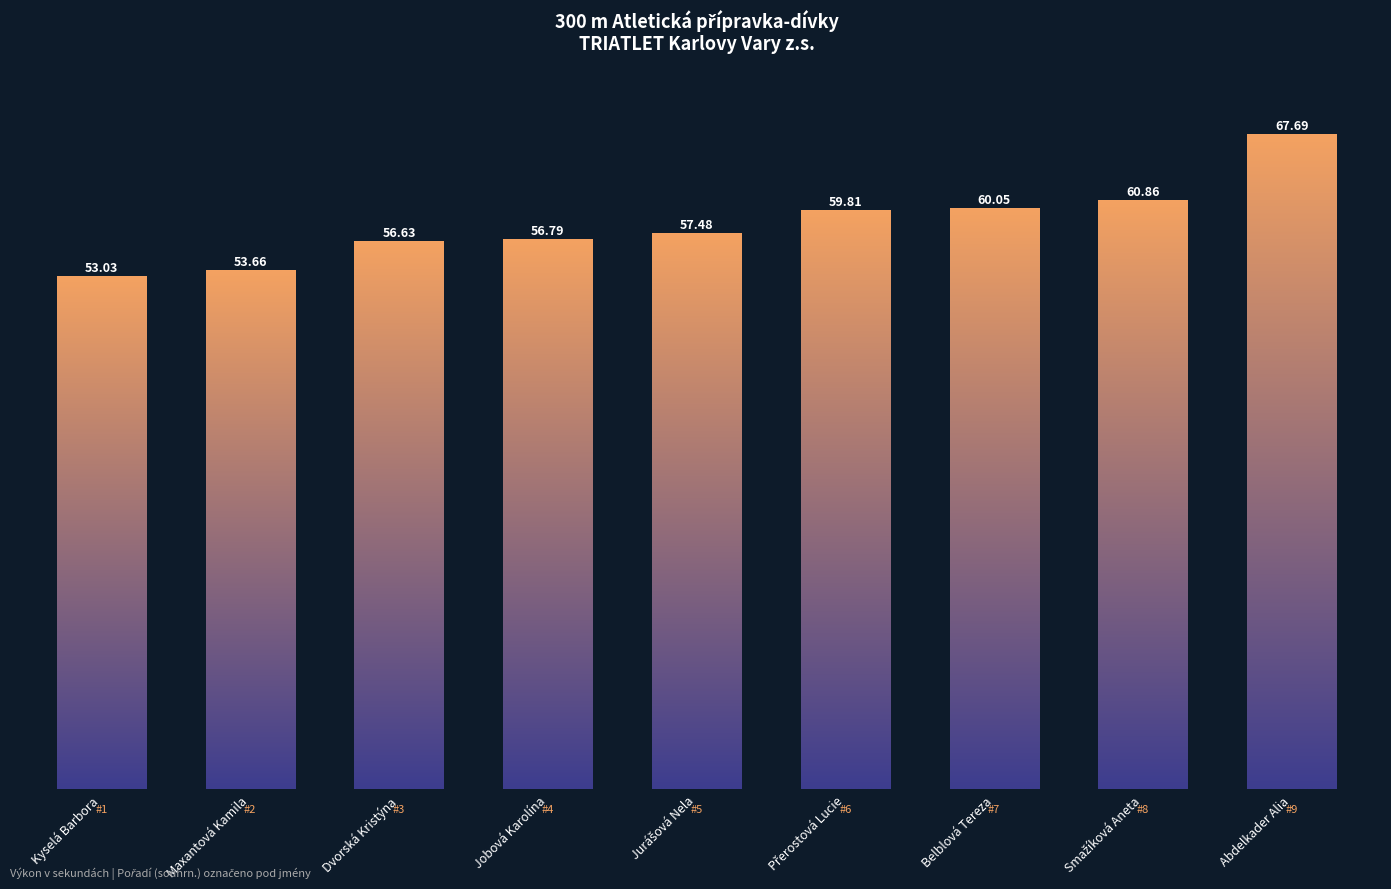

How many categories are shown in the chart?

9